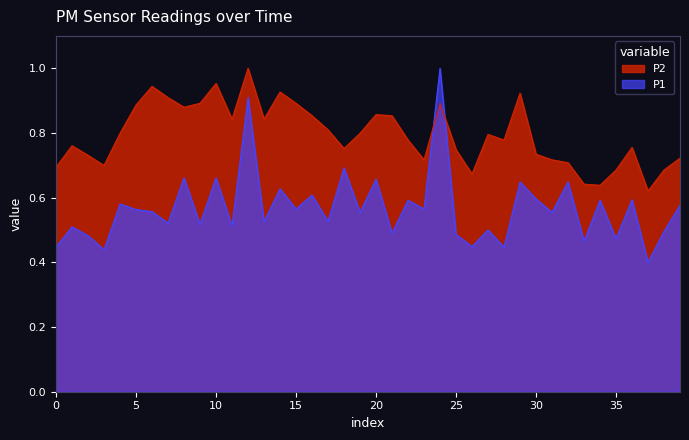

True or false: P2 has a value of 0.2 at 0.

False